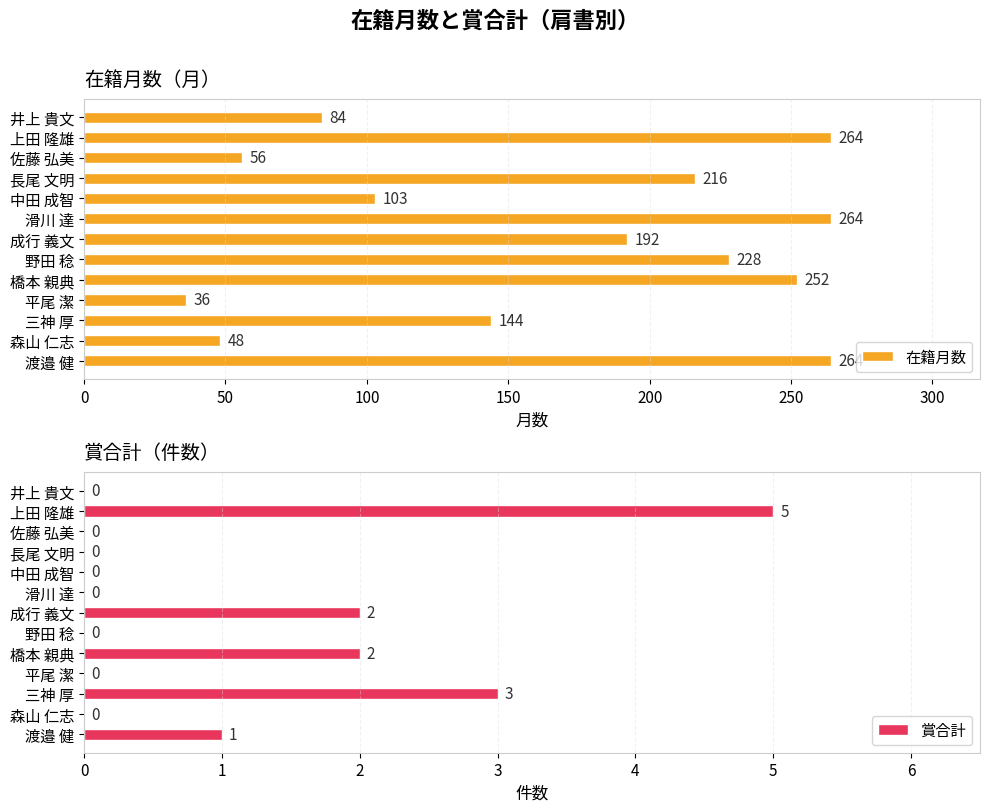

Reading left to right, transcribe all the data shown in this chart.

在籍月数: 84	264	56	216	103	264	192	228	252	36	144	48	264
賞合計: 0	5	0	0	0	0	2	0	2	0	3	0	1